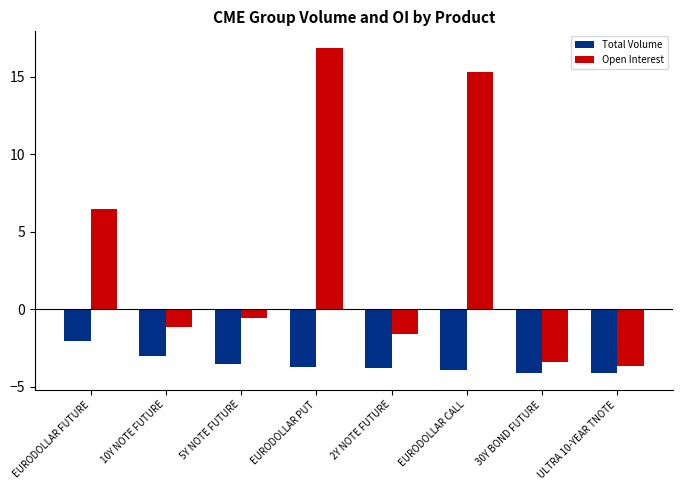

What are all the series names shown in the legend?

Total Volume, Open Interest